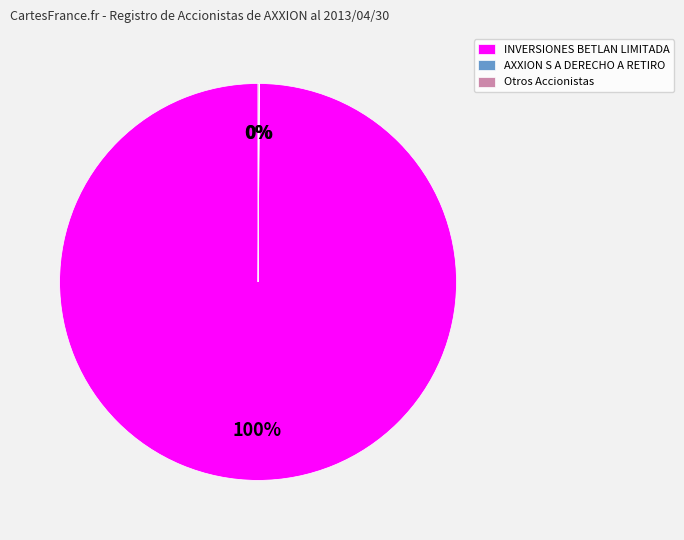

The INVERSIONES BETLAN LIMITADA slice represents 100% of the pie. True or false?

True